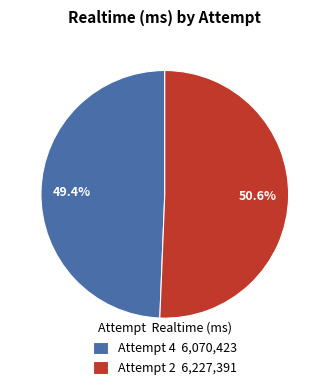

Does Attempt 4 represent more than half of the total?

No